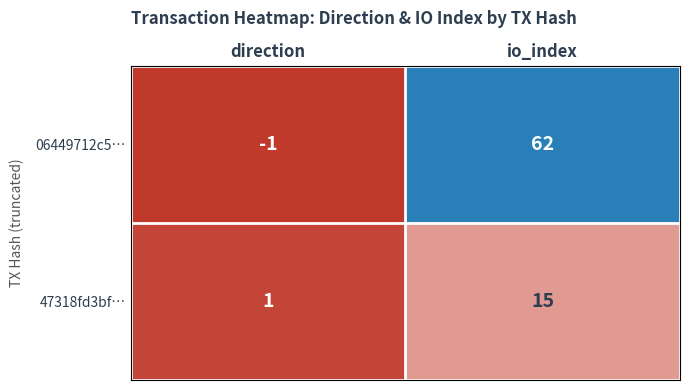

Rank the series at direction from lowest to highest value.

06449712c5…, 47318fd3bf…